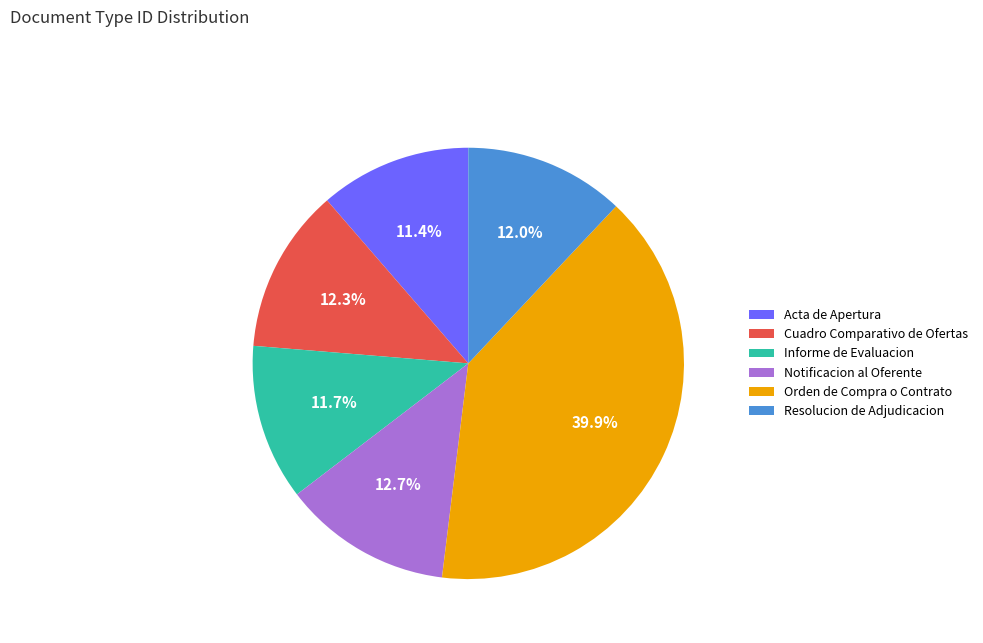

Between Notificacion al Oferente and Acta de Apertura, which is larger?

Notificacion al Oferente